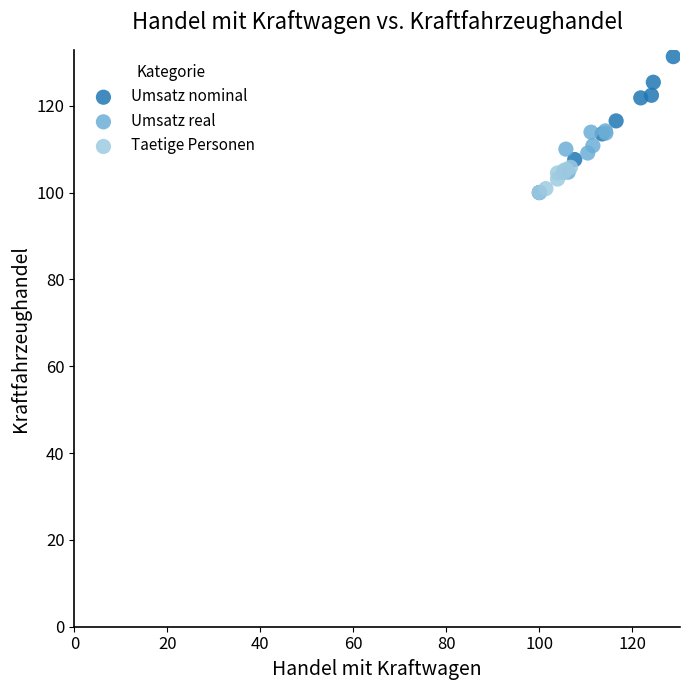

What are all the series names shown in the legend?

Umsatz nominal, Umsatz real, Taetige Personen